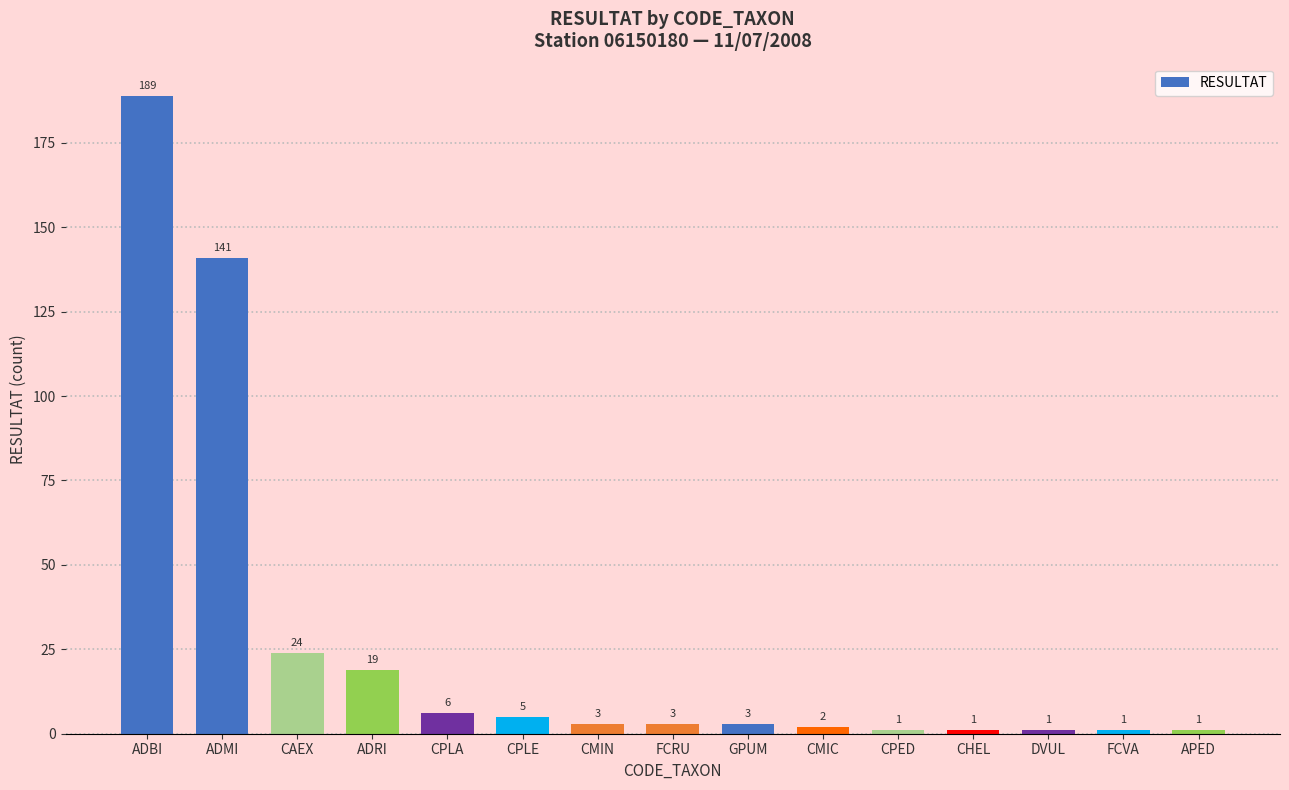

What is the change in value from ADMI to CMIC?

-139